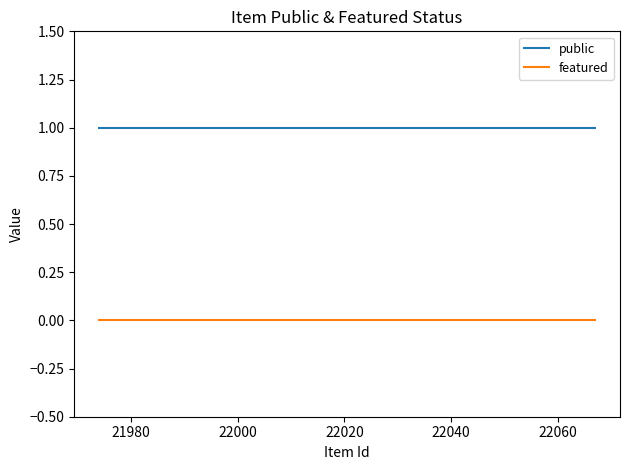

Rank the series by their maximum value, from highest to lowest.

public, featured